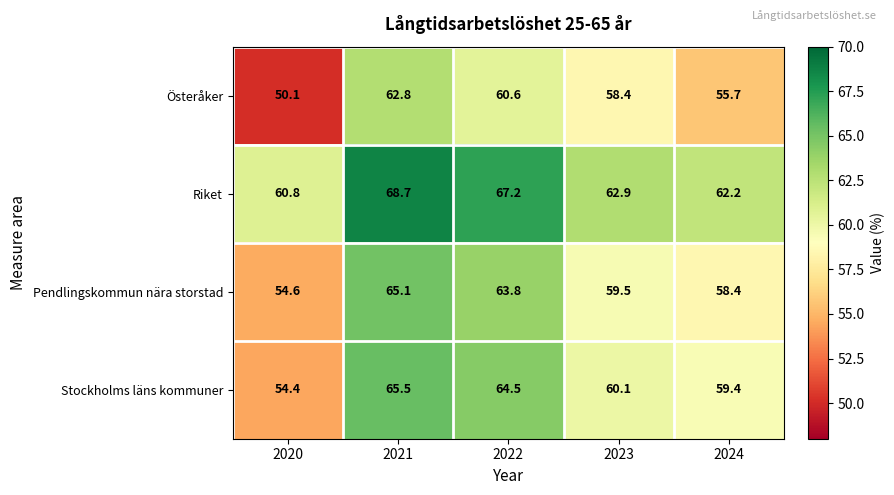

Is the value of Stockholms läns kommuner at 2023 greater than the value of Pendlingskommun nära storstad at 2020?

Yes